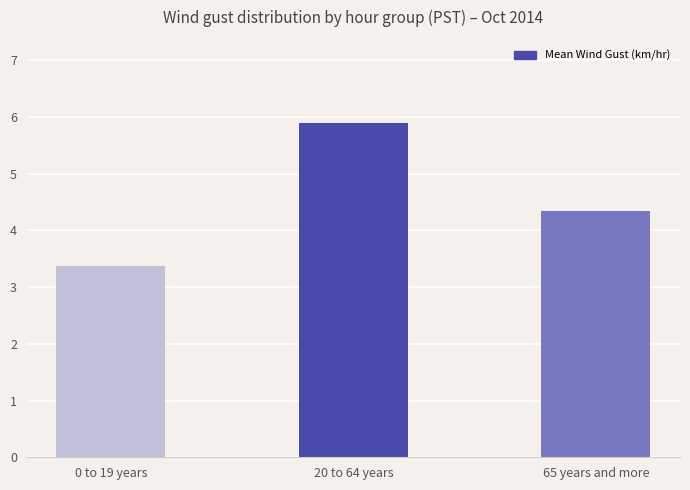

How many values are between 3 and 5?

2